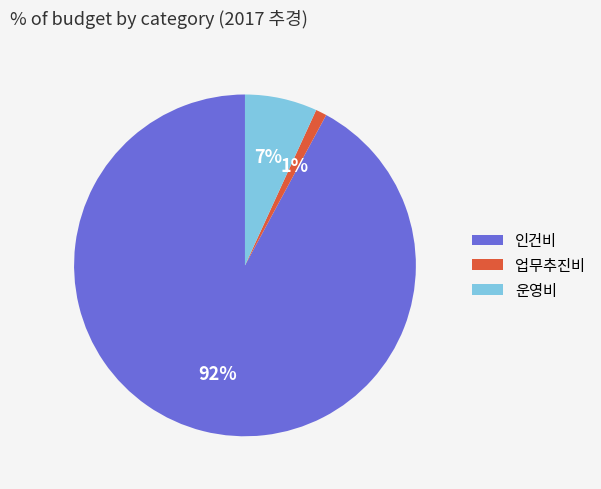

How many segments does this pie chart have?

3